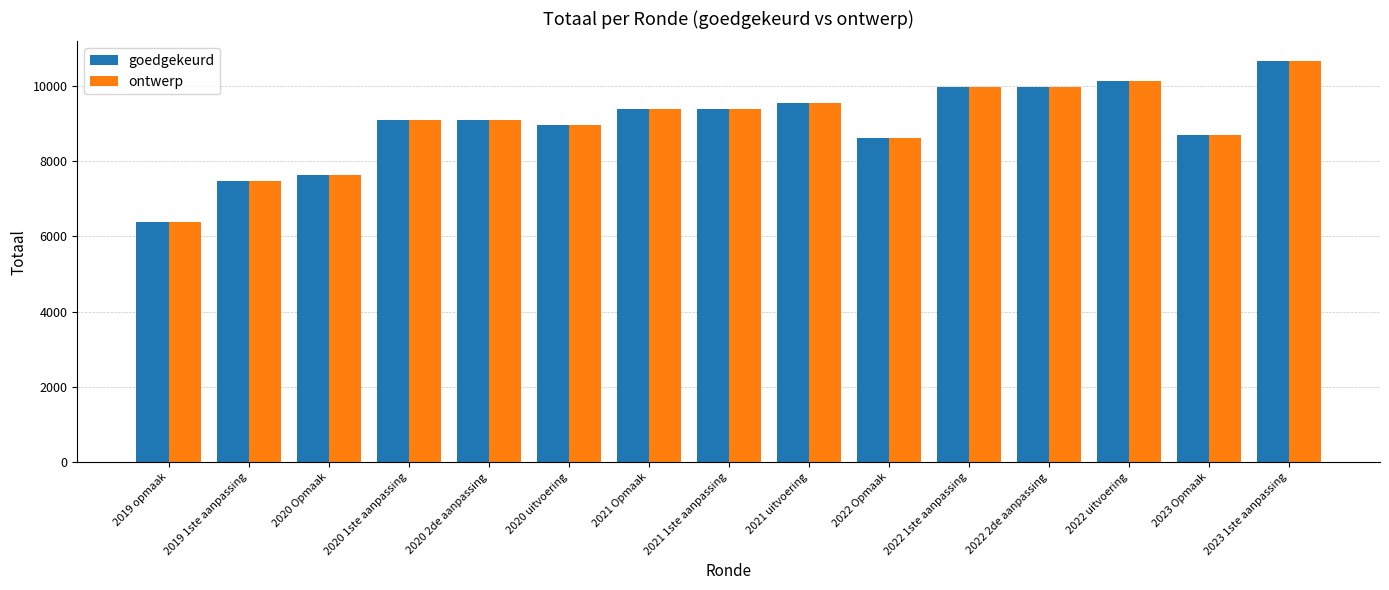

How many series are shown in this chart?

2